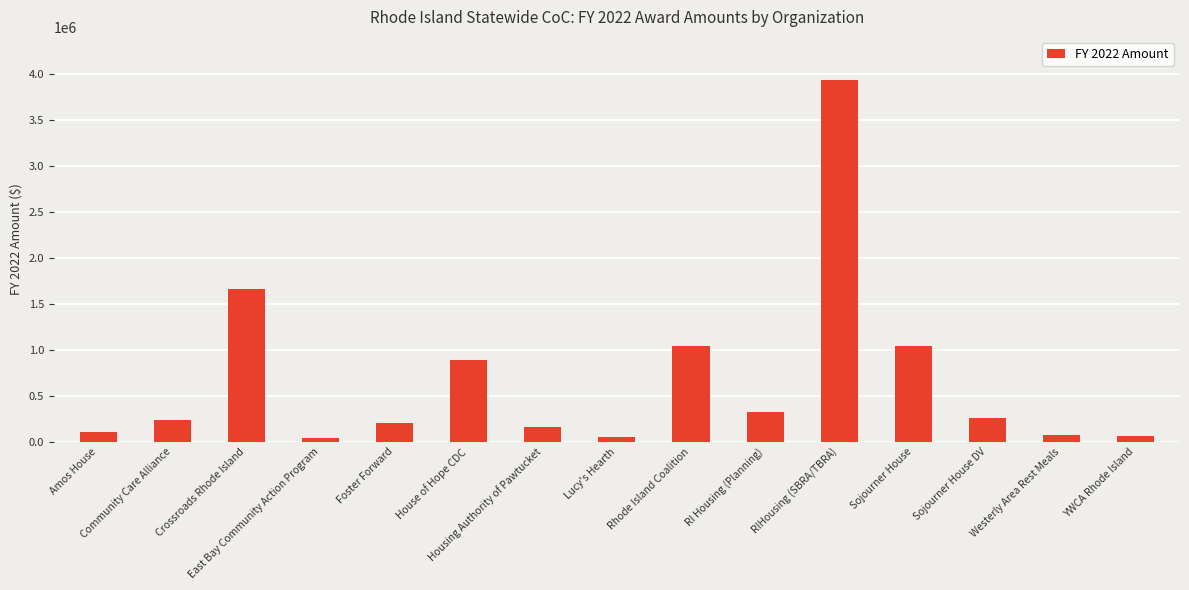

What is the minimum value shown in the chart?

37307